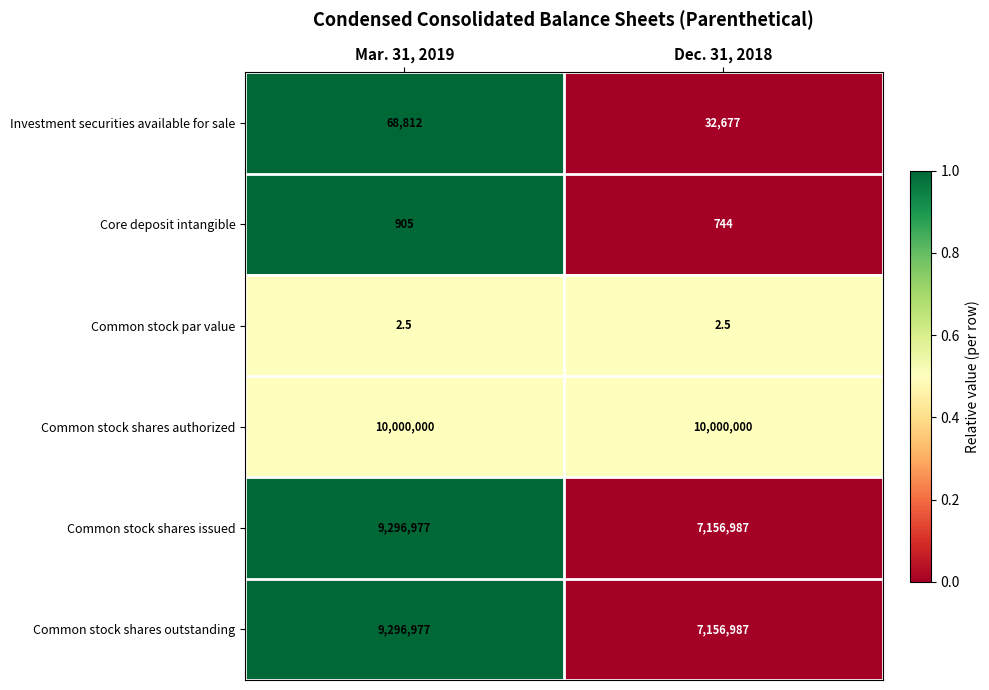

Reading left to right, extract all data points from this chart.

Investment securities available for sale: 68812.0	32677.0
Core deposit intangible: 905.0	744.0
Common stock par value: 2.5	2.5
Common stock shares authorized: 10000000.0	10000000.0
Common stock shares issued: 9296977.0	7156987.0
Common stock shares outstanding: 9296977.0	7156987.0